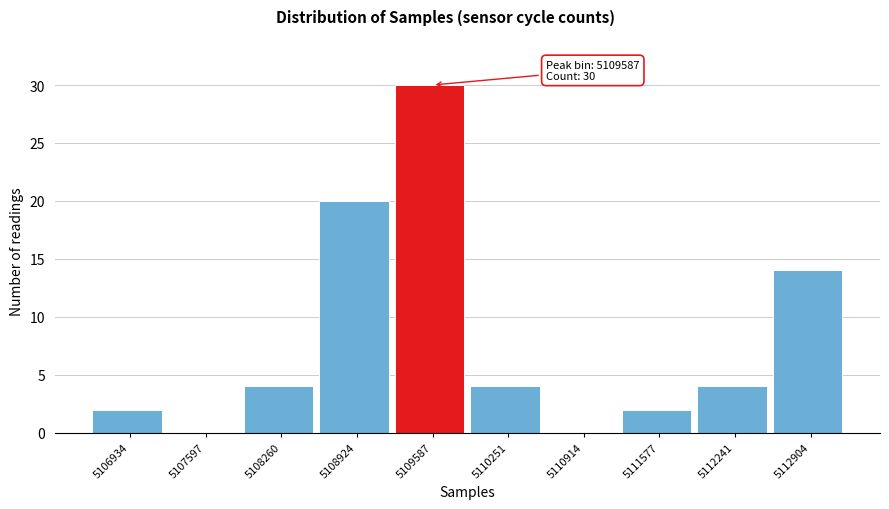

Reading left to right, list all the values displayed in this chart.

5106934=2	5107597=0	5108260=4	5108924=20	5109587=30	5110251=4	5110914=0	5111577=2	5112241=4	5112904=14